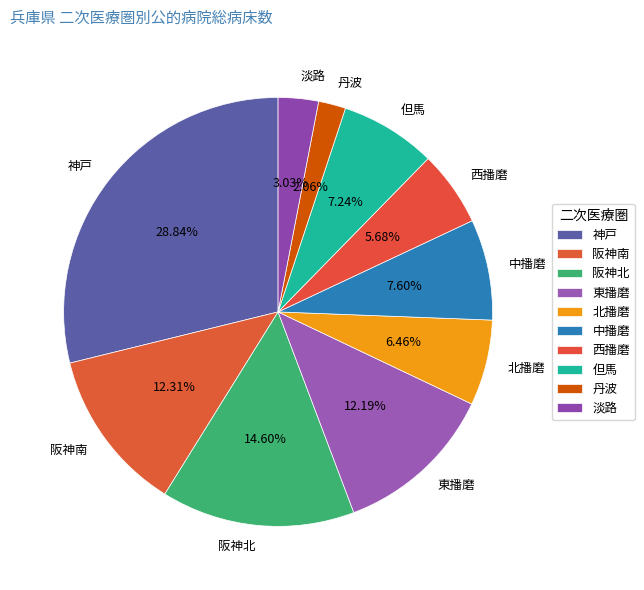

What is the largest slice in the pie chart?

神戸